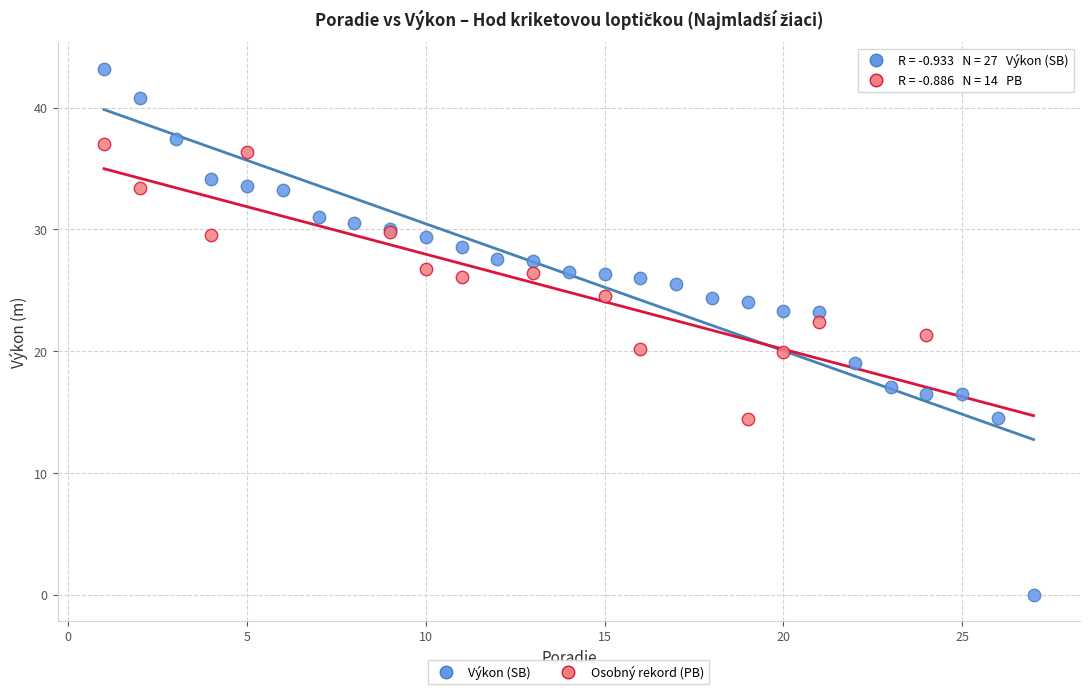

Which series has the widest spread of Y values?

Výkon (SB)